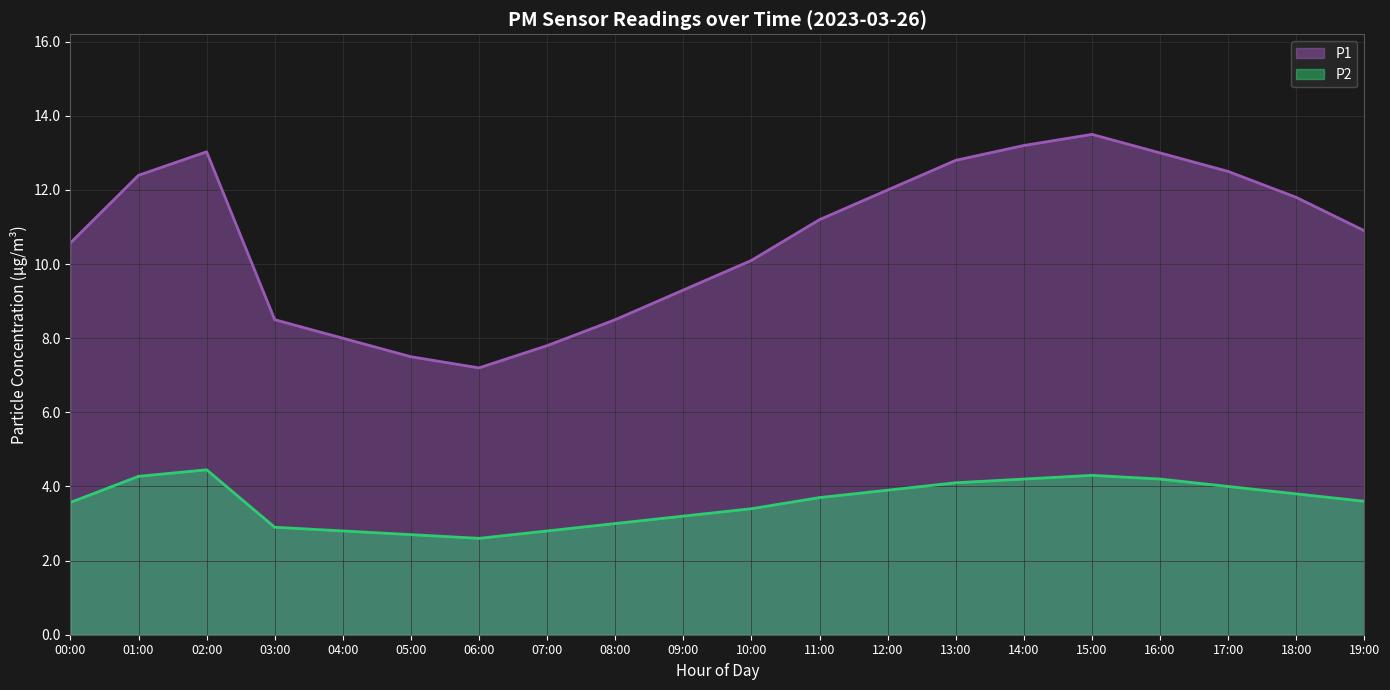

True or false: P1 has a value of 13.5 at 11:00.

False